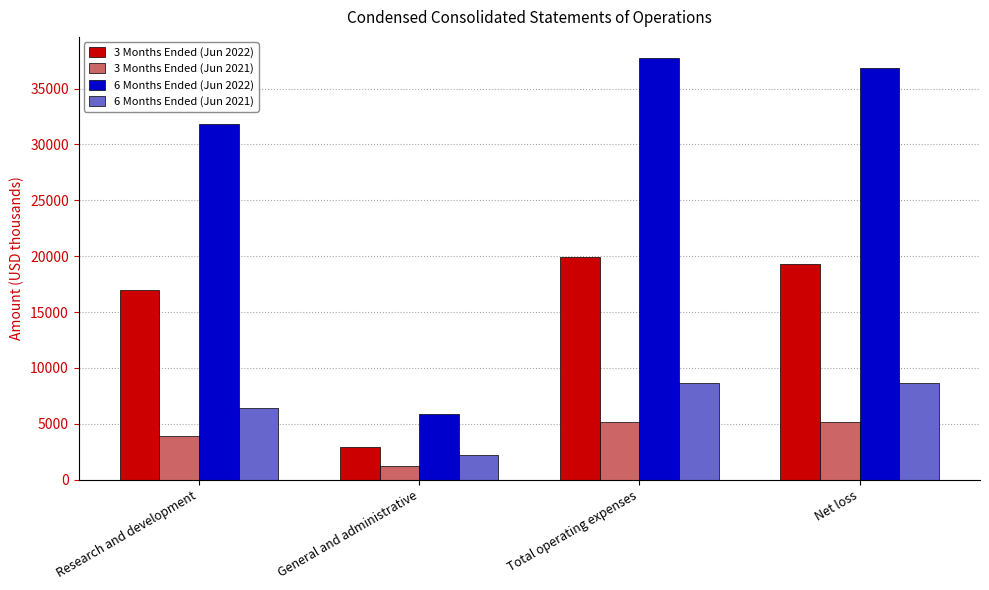

List the series in order of their peak value, highest first.

6 Months Ended (Jun 2022), 3 Months Ended (Jun 2022), 6 Months Ended (Jun 2021), 3 Months Ended (Jun 2021)